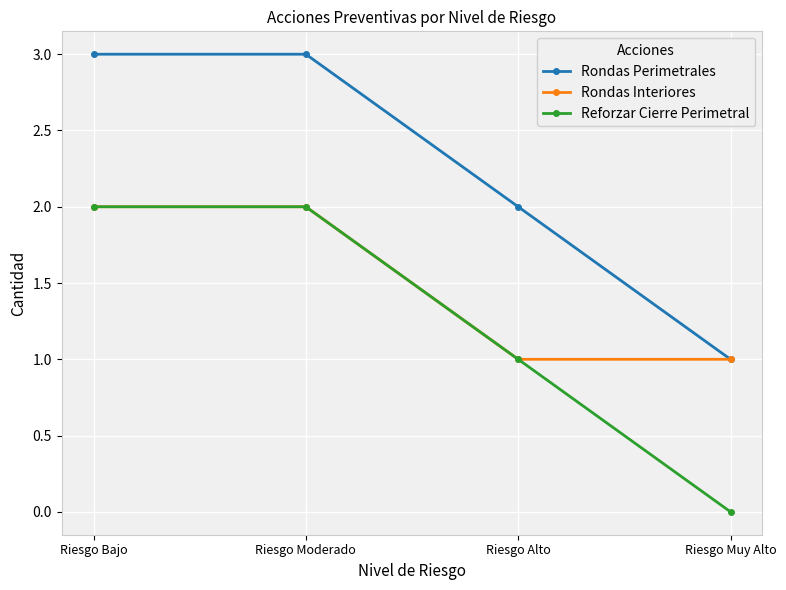

What is the value of the Rondas Interiores point at the 2nd from the left?

2